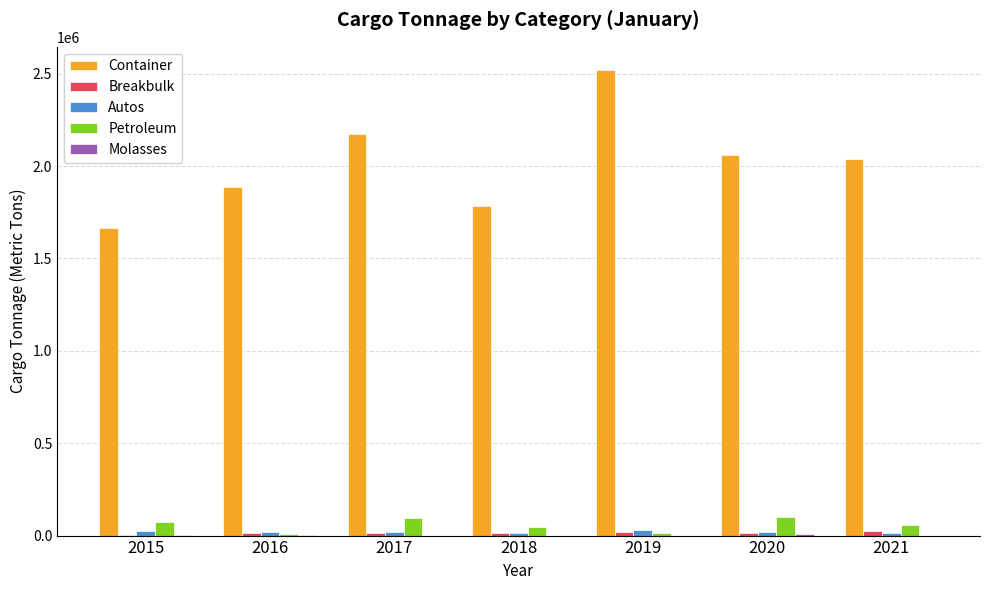

What is the spread (max minus min) of values at 2018?

1785582.6